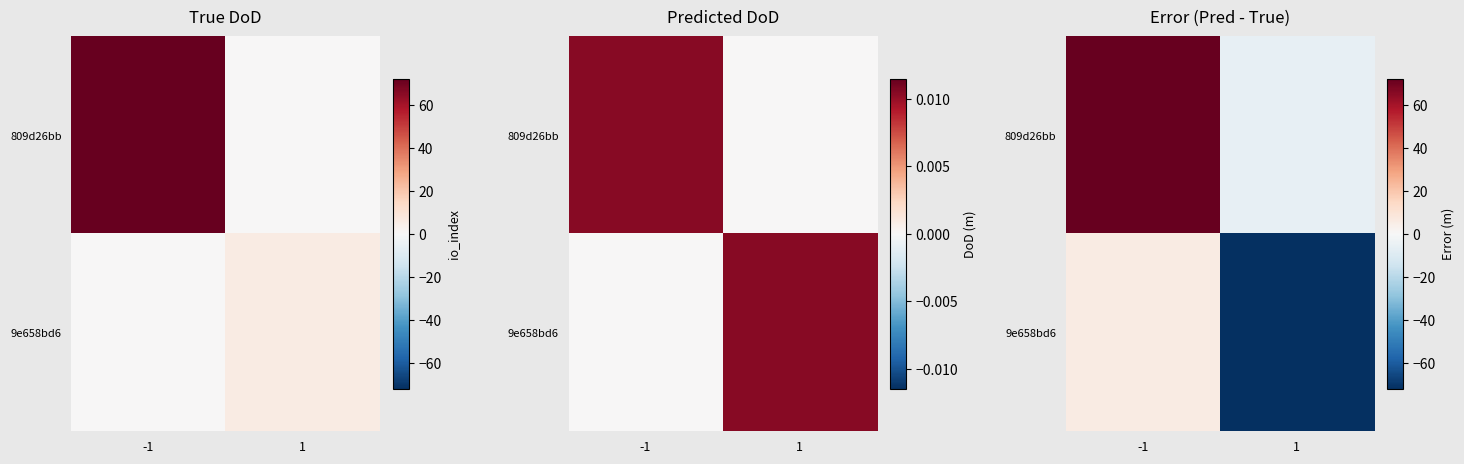

Is it true that 9e658bd6 equals -72 at 1?

True